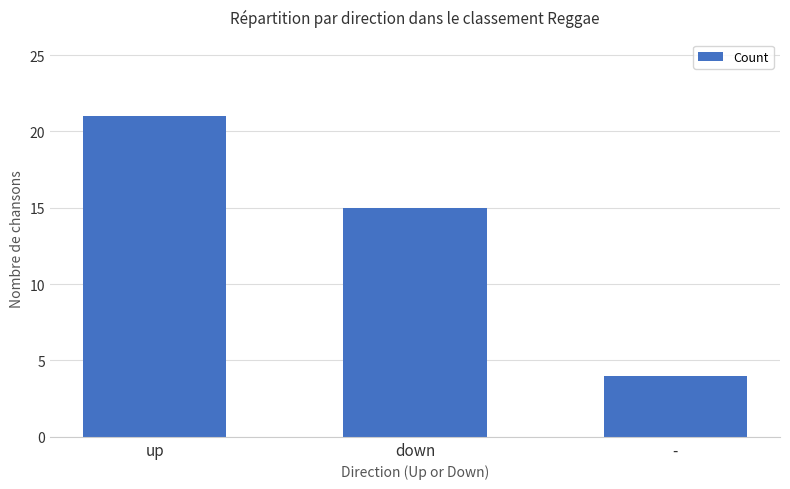

Which category has the lowest value across all series?

-